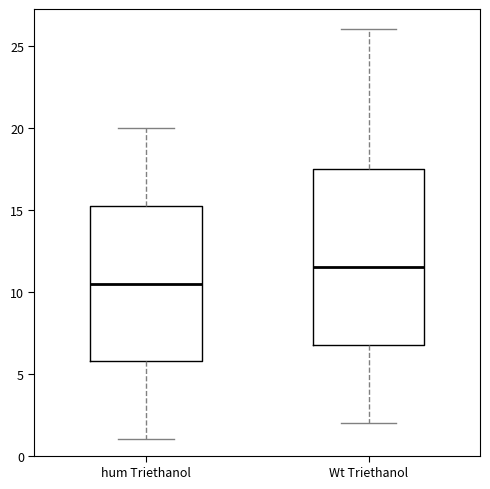

Reading left to right, transcribe this box plot: for each box, give where its median line is, the range the box spans, and where its two whiskers end, as read against the y-axis. The values are not printed on the chart, so give them approximately, as read against the axis.

hum Triethanol: median 10.5, box 6.0 to 15.5, whiskers 1.0 to 20.0
Wt Triethanol: median 11.5, box 7.0 to 17.5, whiskers 2.0 to 26.0